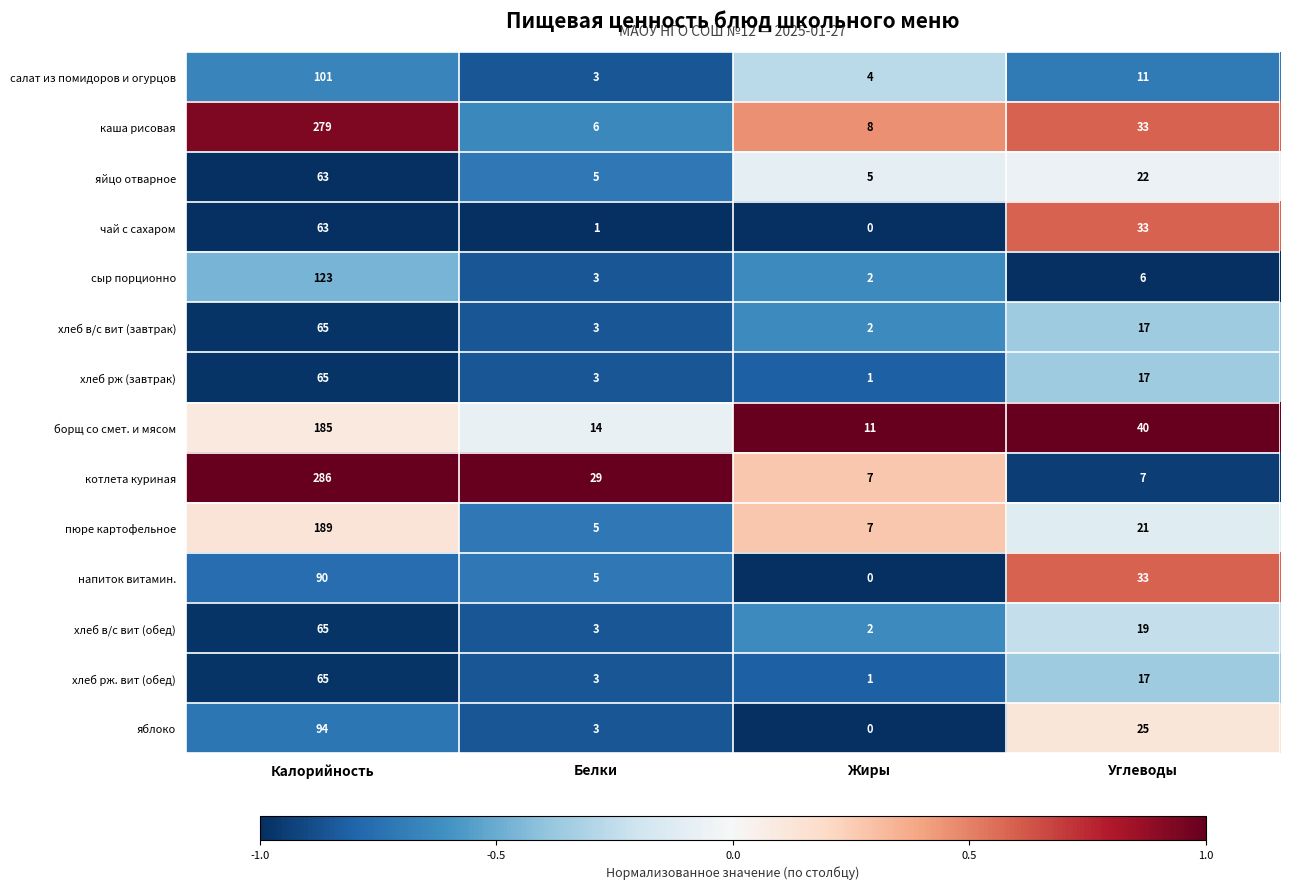

What is the difference between the second highest and second lowest values in the салат из помидоров и огурцов series?

7